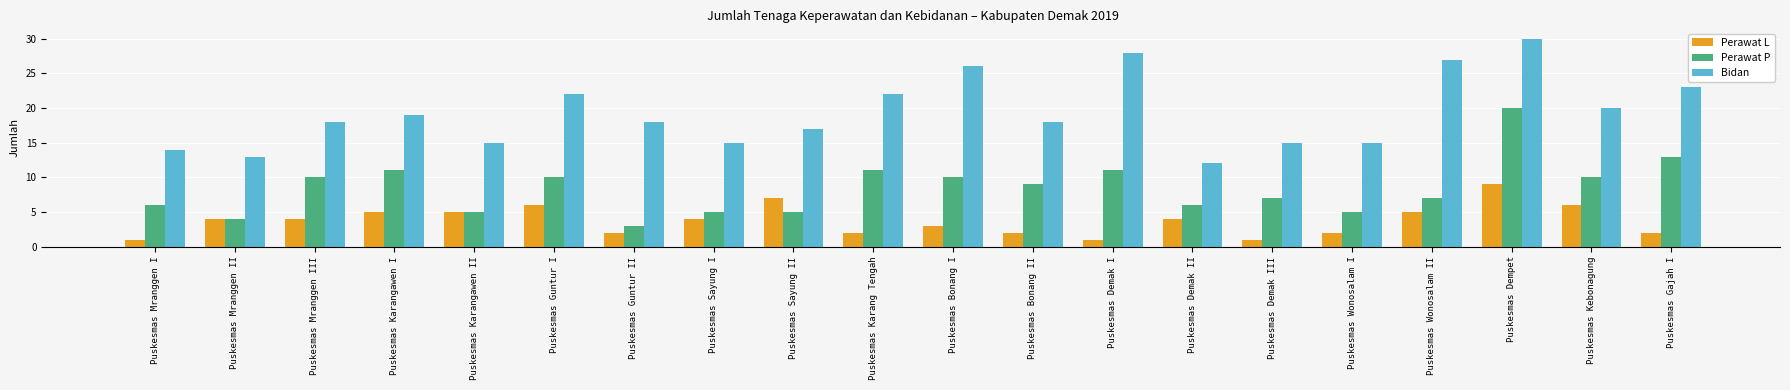

How many bars are there in total?

60